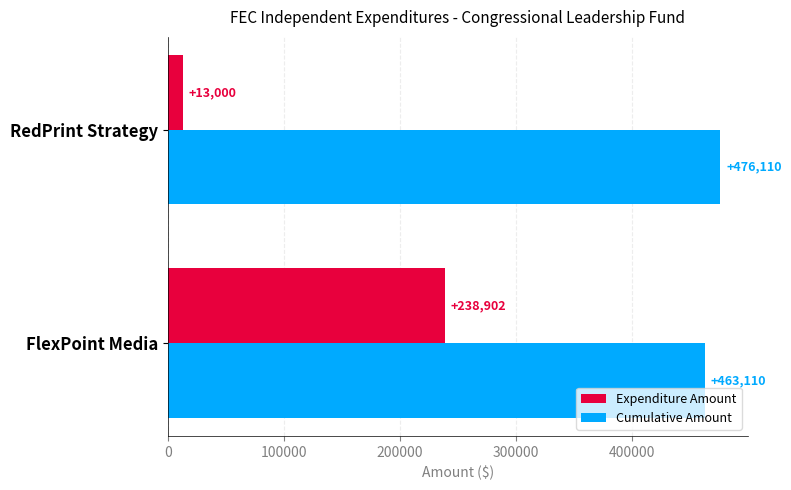

How many series are shown in this chart?

2